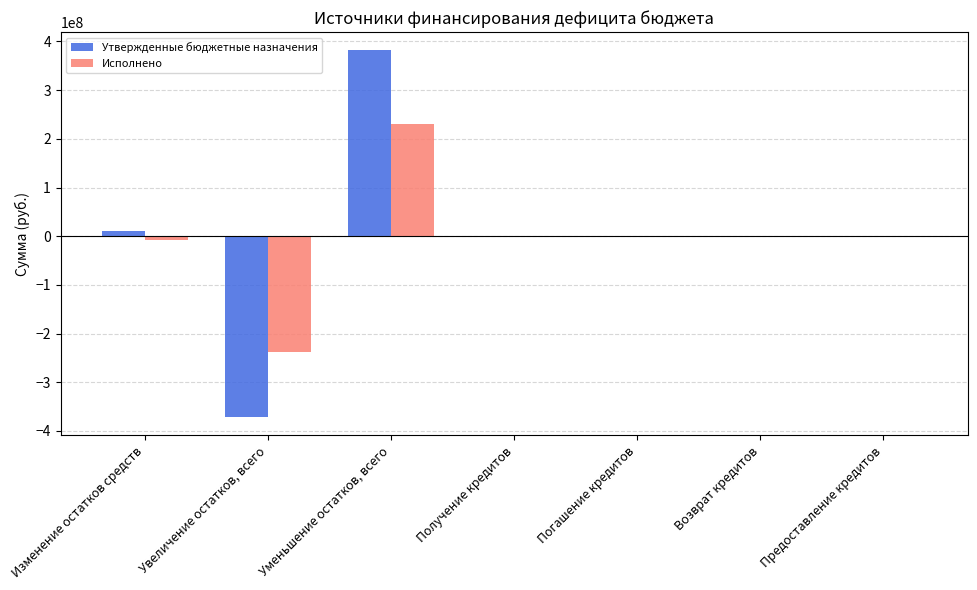

Is the value of Исполнено at Возврат кредитов greater than the value of Утвержденные бюджетные назначения at Увеличение остатков, всего?

Yes